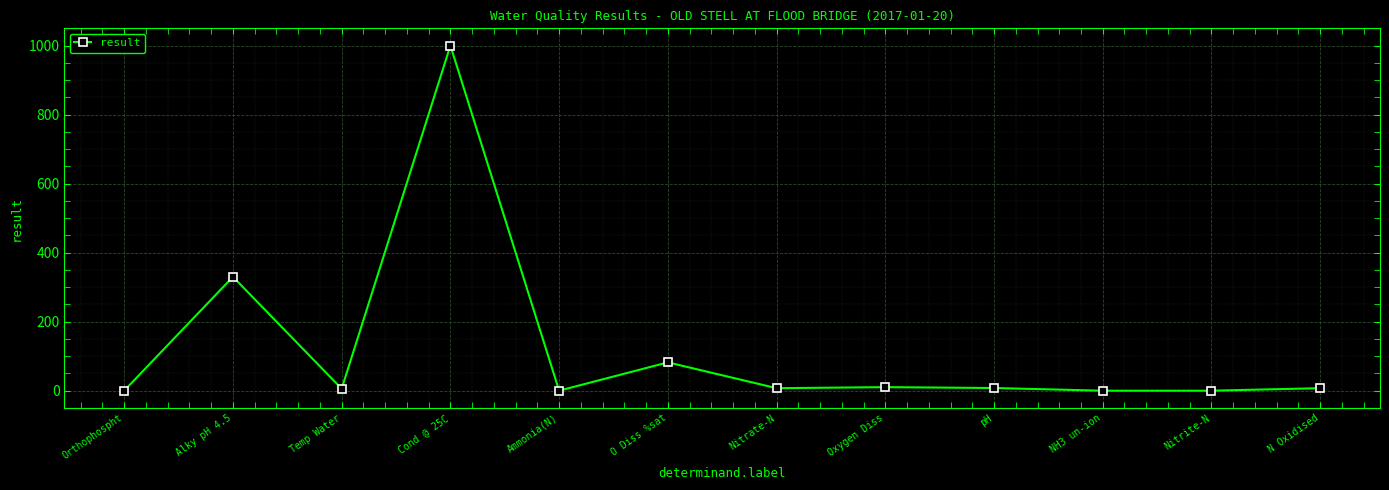

Does the chart have visible grid lines?

Yes